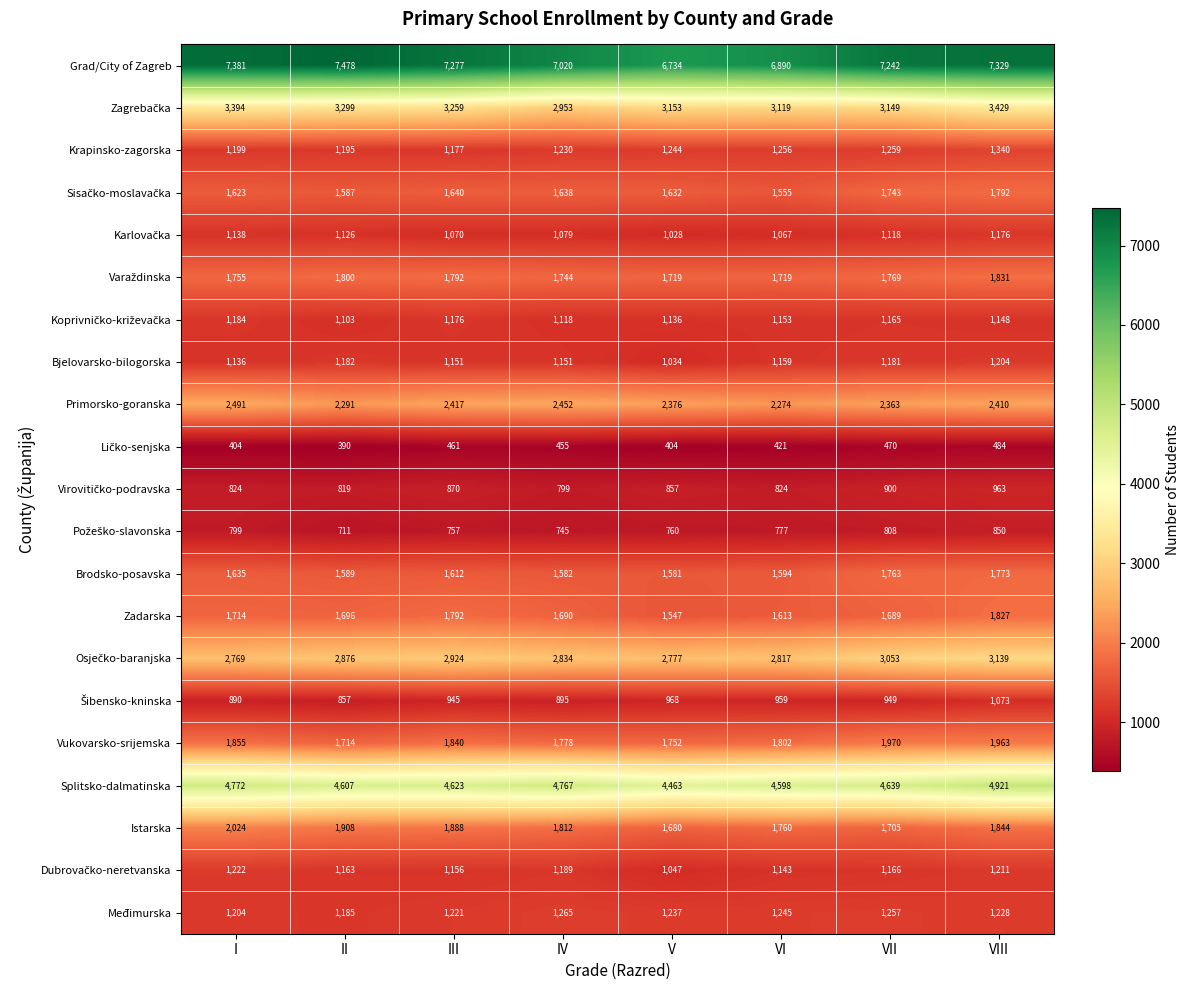

Which series changed the most between II and VIII?

Splitsko-dalmatinska